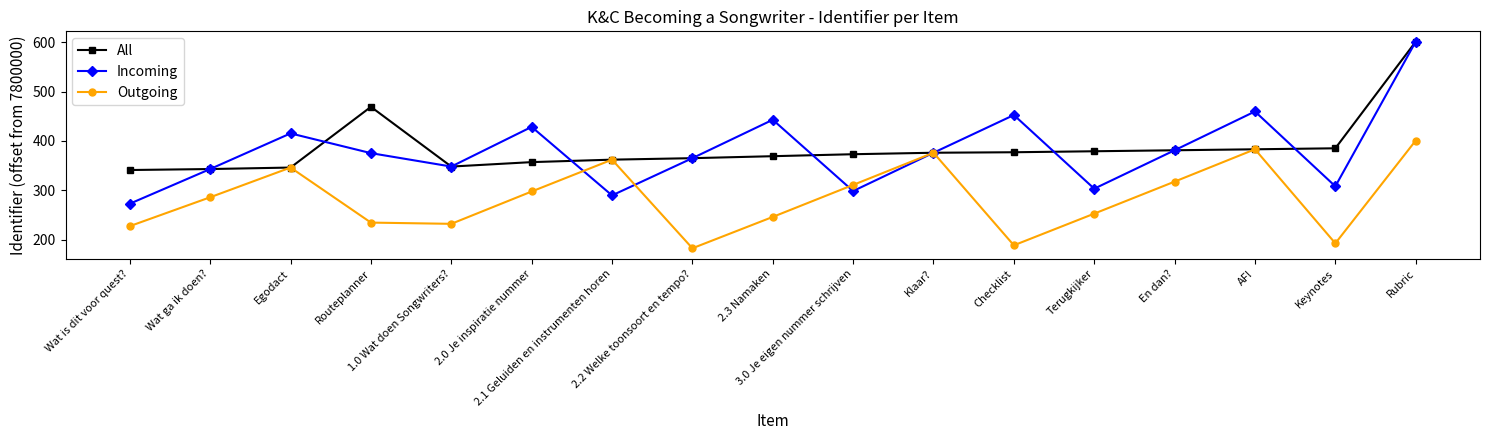

Which series has the largest range (max minus min)?

Incoming